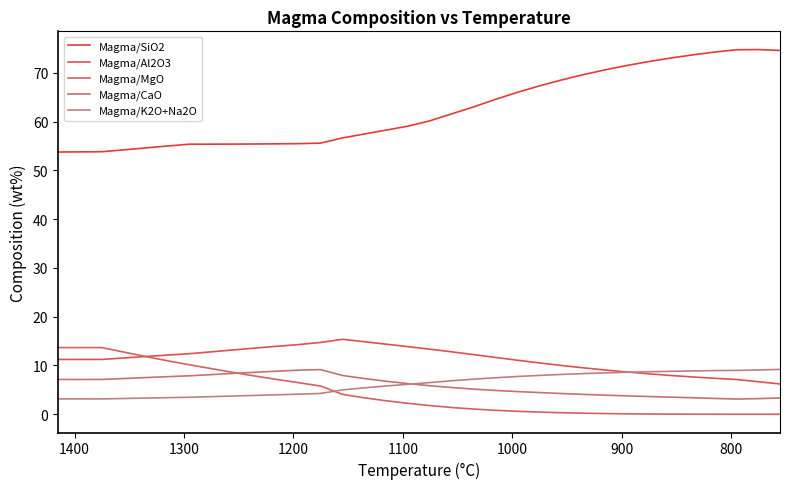

What is the average value of the Magma/SiO2 series?

62.5